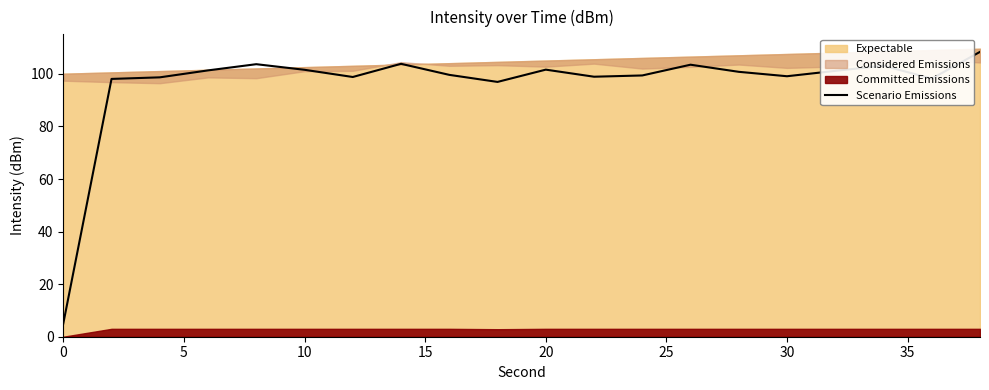

What is the highest value of the Scenario Emissions series?

108.4